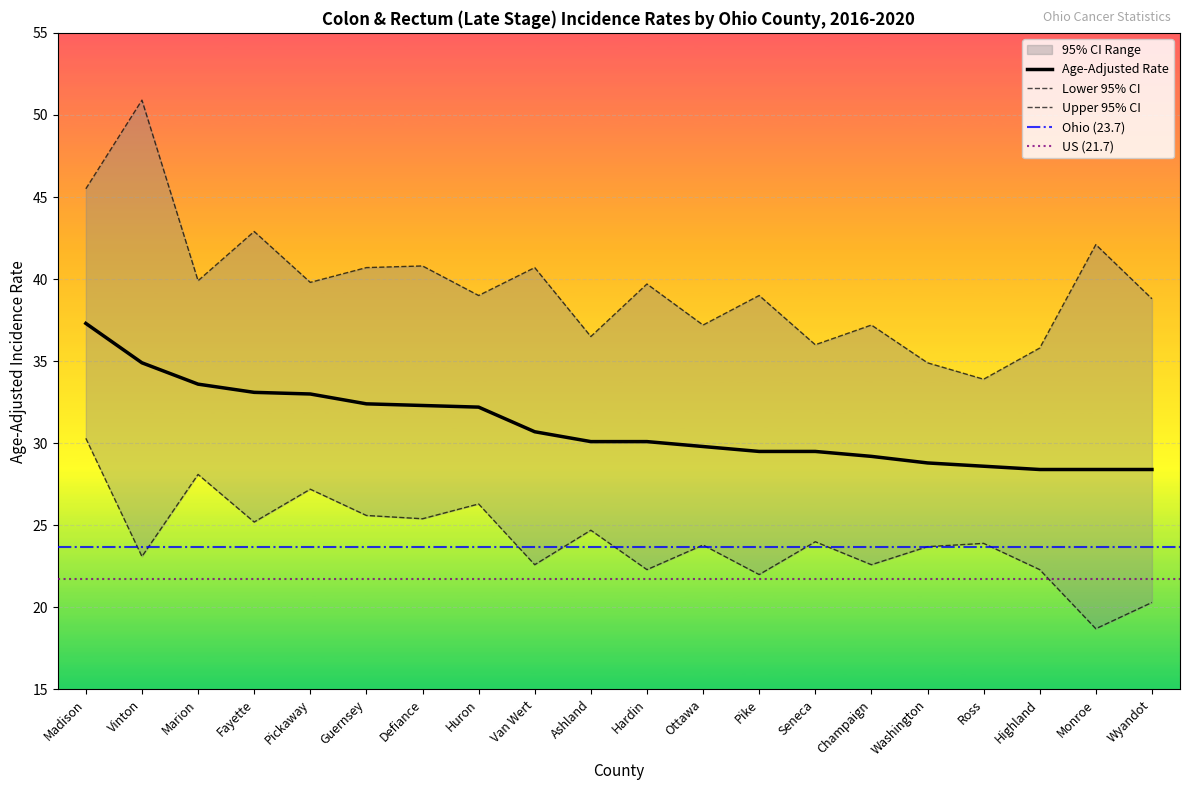

At which category does Upper 95% CI reach its first local peak?

Vinton